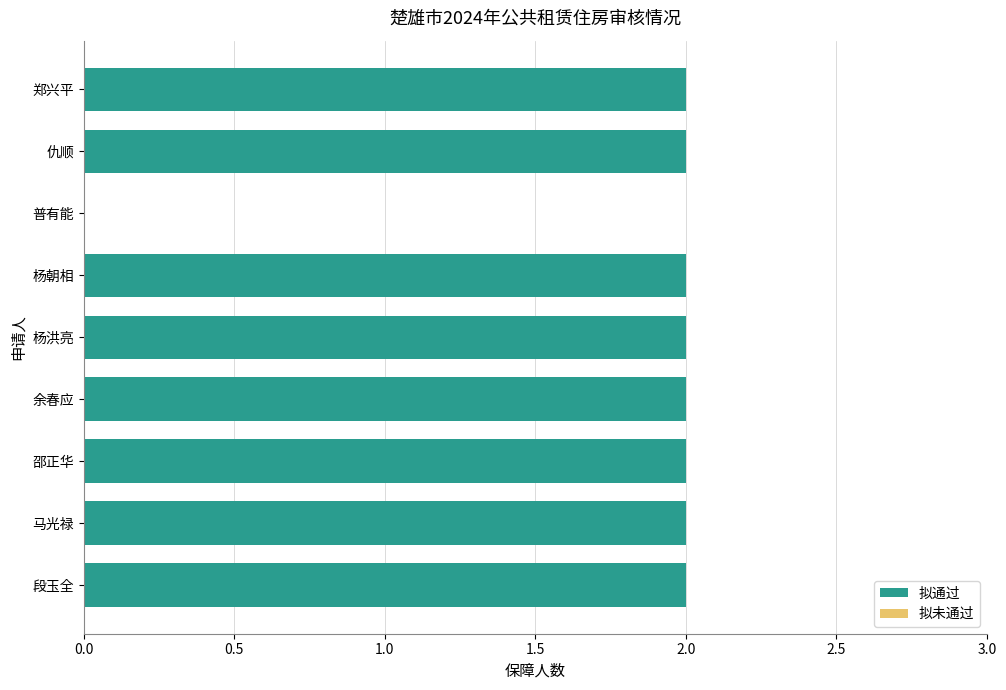

What is the greatest value displayed?

2